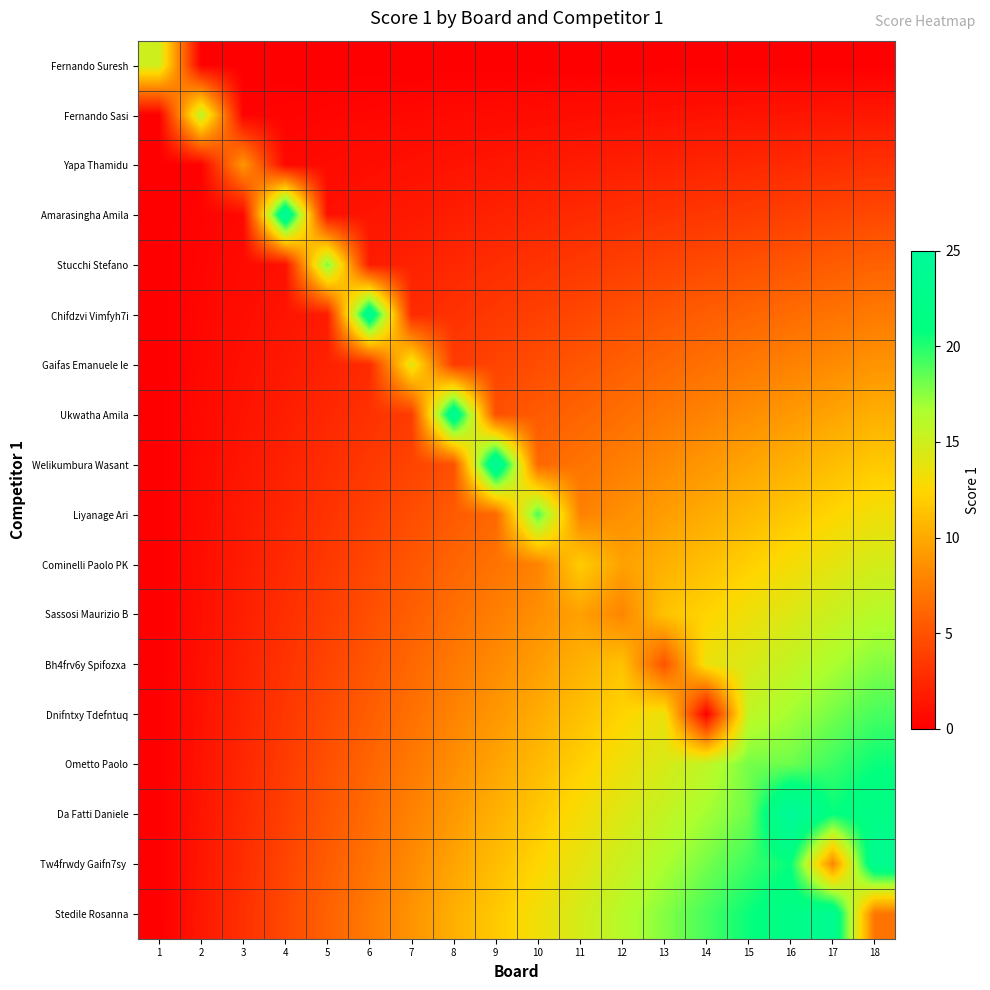

Between 10 and 2, which is larger?

10